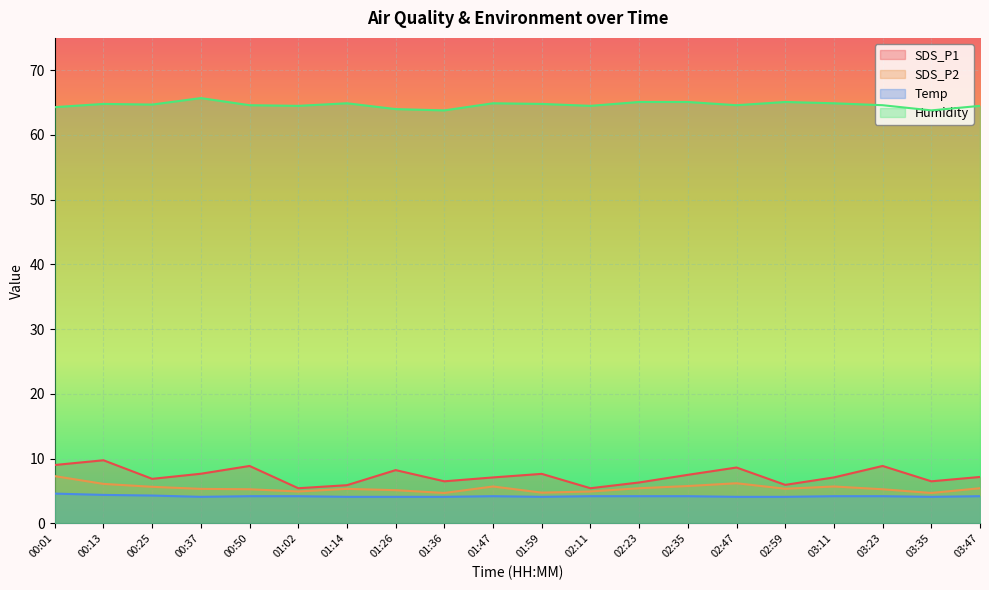

What is the average value of the Humidity series?

64.7